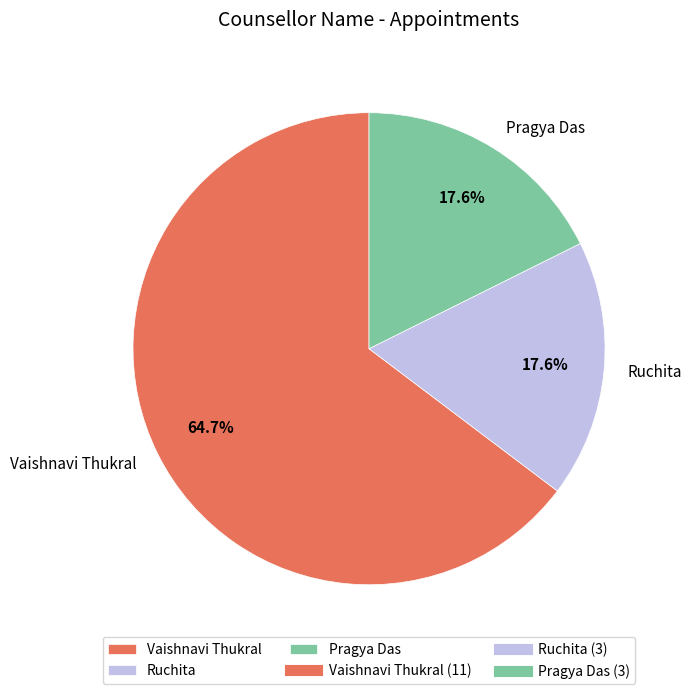

To the nearest percent, what is the combined percentage of Ruchita and Vaishnavi Thukral?

82%